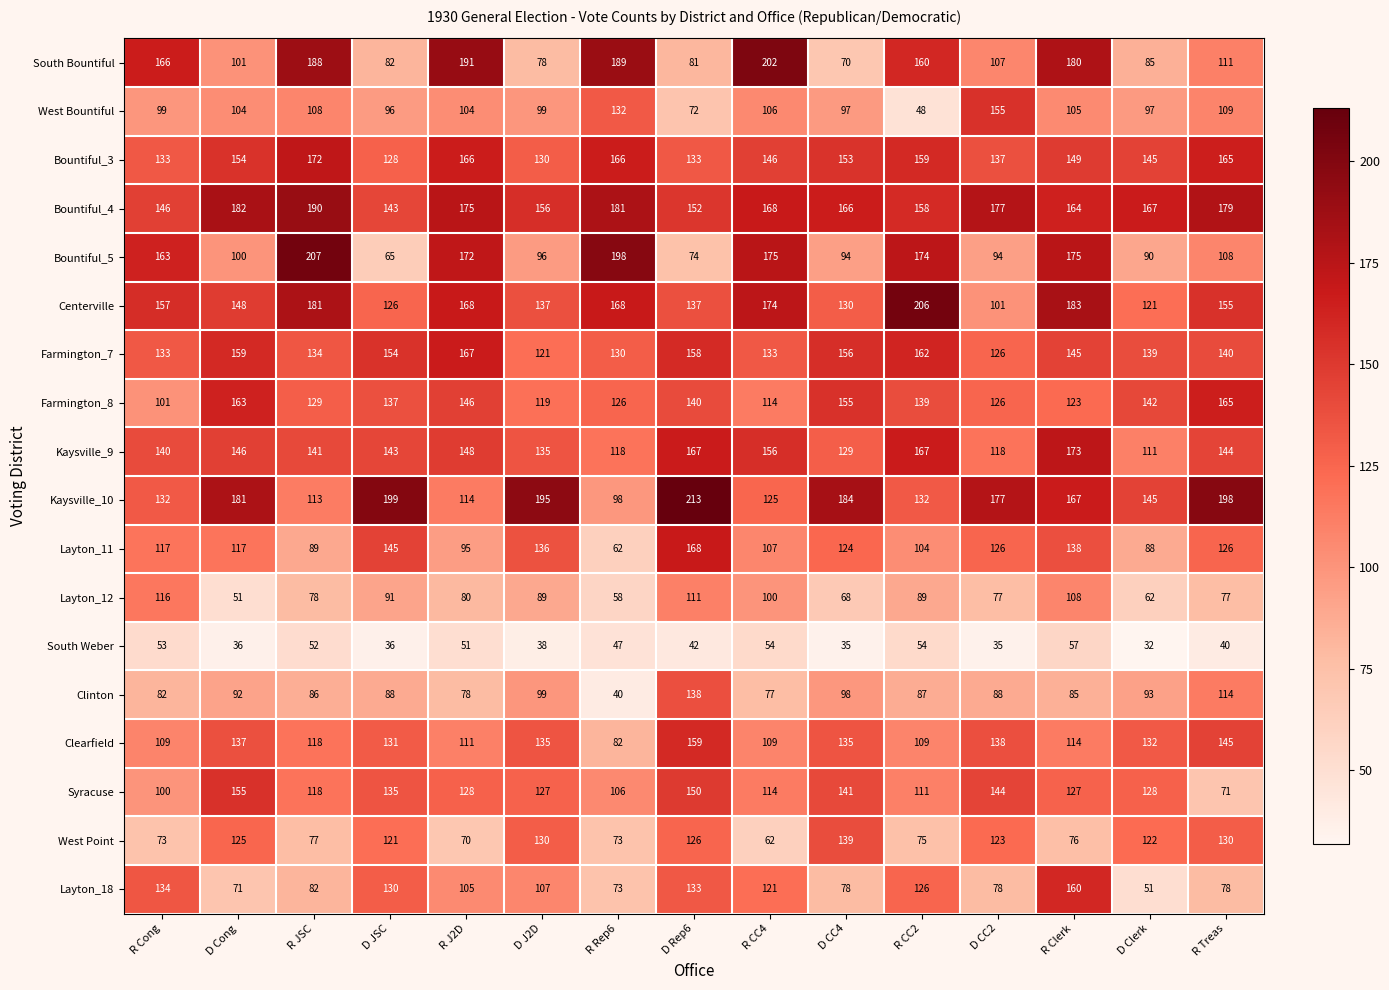

At which label does Bountiful_4 first exceed 167?

D Cong